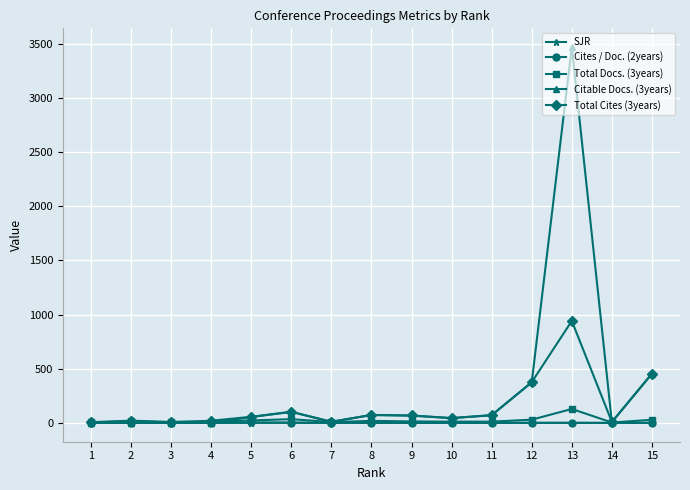

Which series has the largest range (max minus min)?

Citable Docs. (3years)